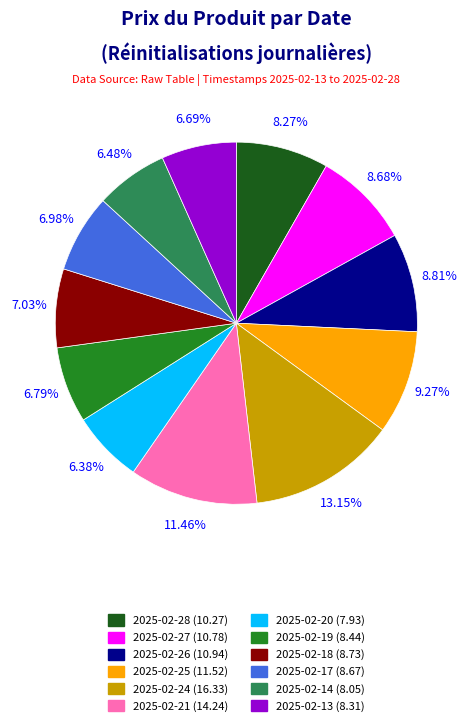

To the nearest percent, what is the combined percentage of 2025-02-13 and 2025-02-24?

20%